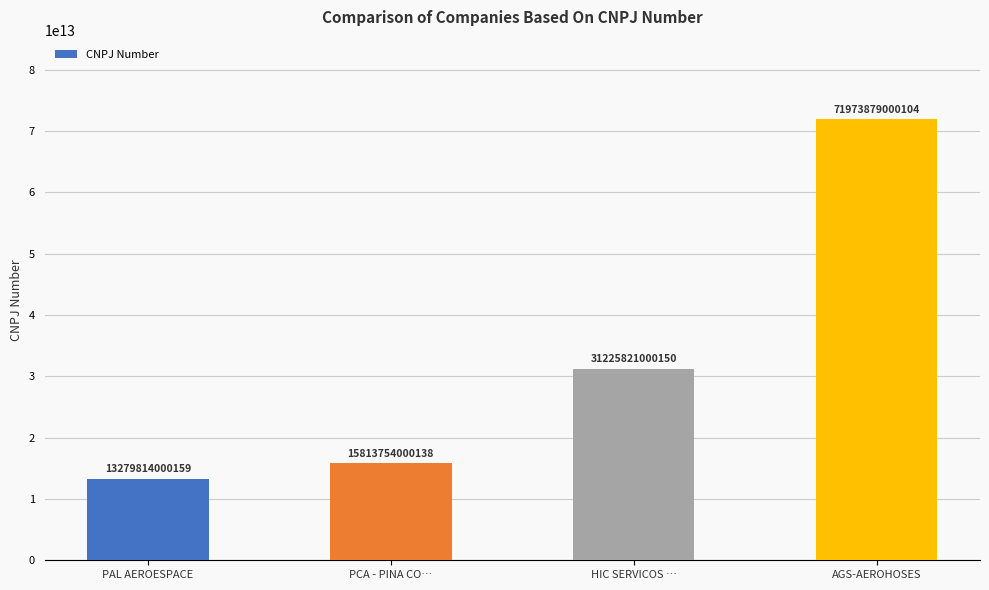

True or false: the data shows 31225821000150 at HIC SERVICOS ….

True